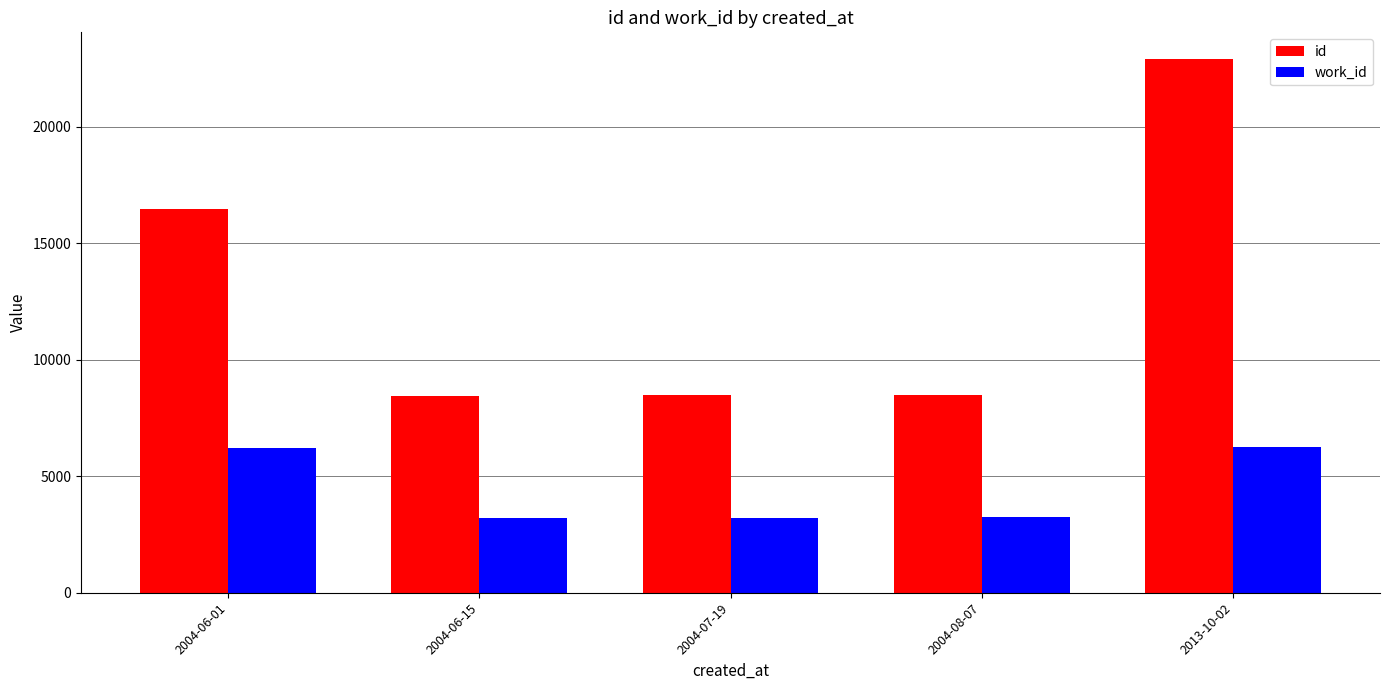

What is the difference between the highest and lowest values at 2004-08-07?

5250